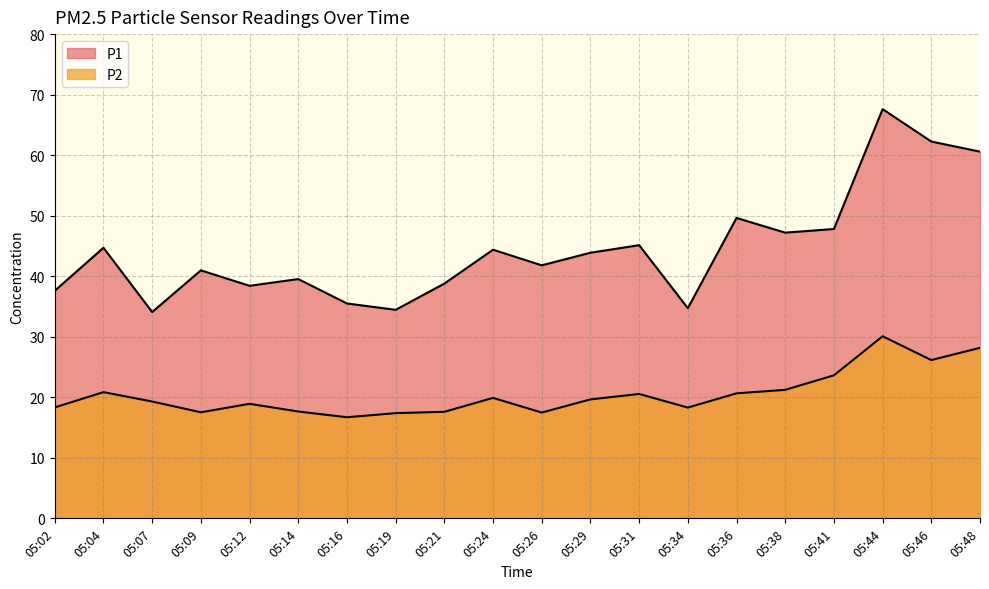

Which has a higher value, 05:09 or 05:34?

05:09